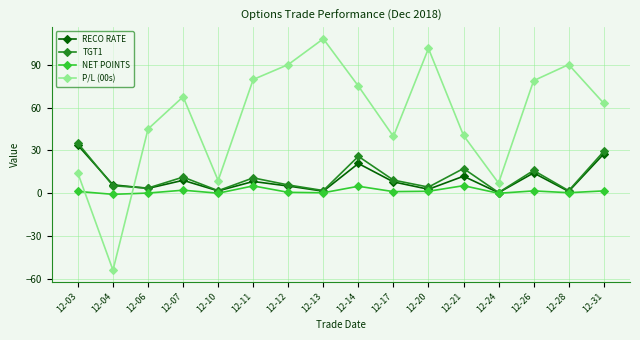

Which series has the largest total across all categories?

P/L (00s)